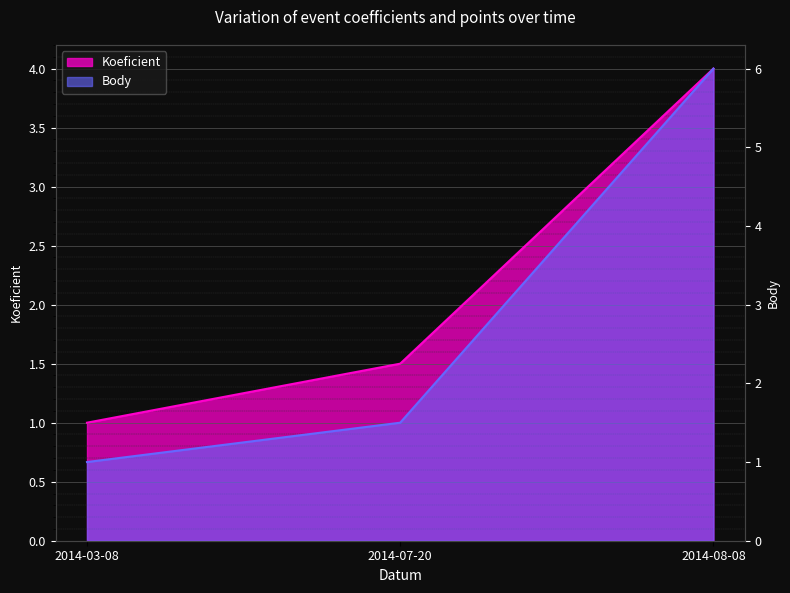

True or false: Body has a value of 6.0 at 2014-08-08.

True